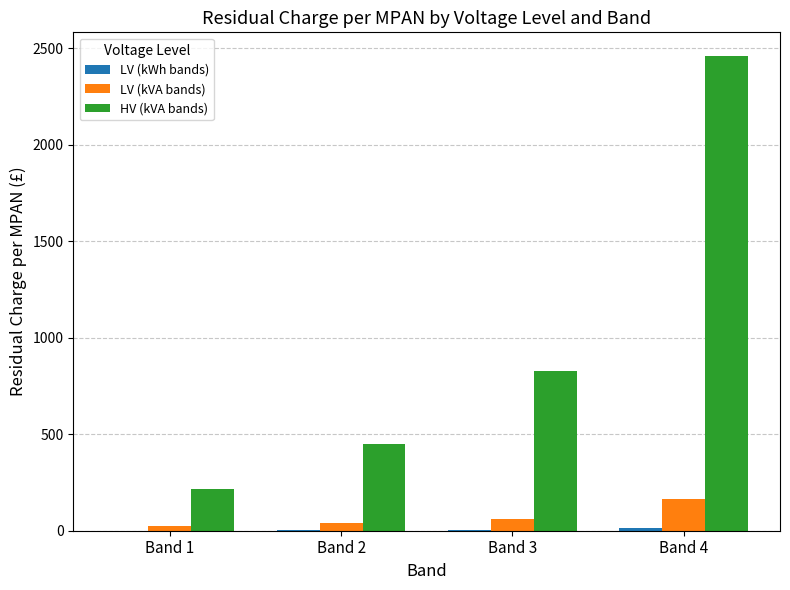

The value of HV (kVA bands) at Band 3 is 826.8. True or false?

True